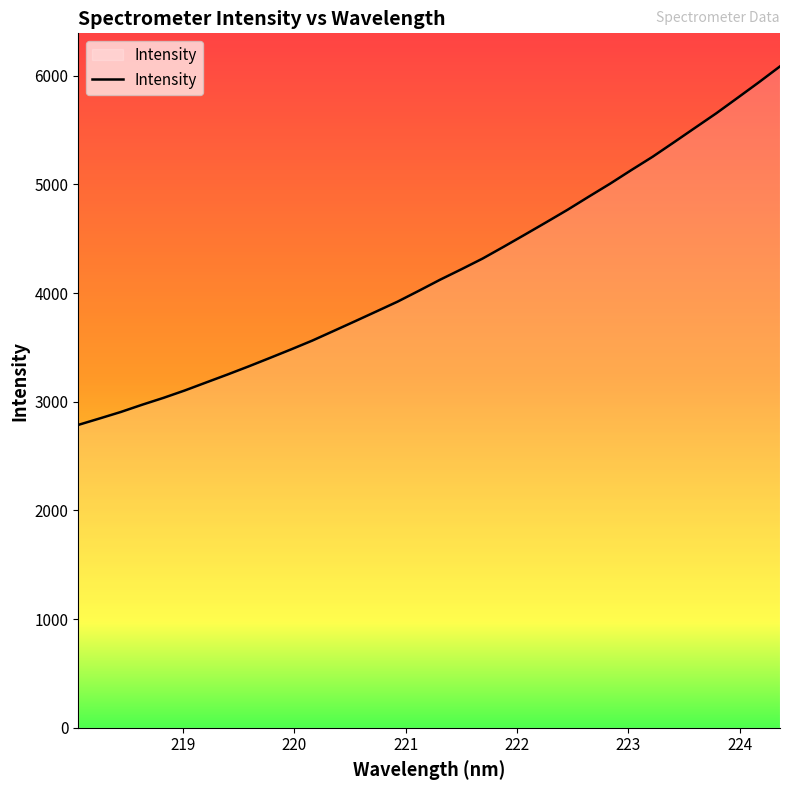

What is the greatest value displayed?

6086.9